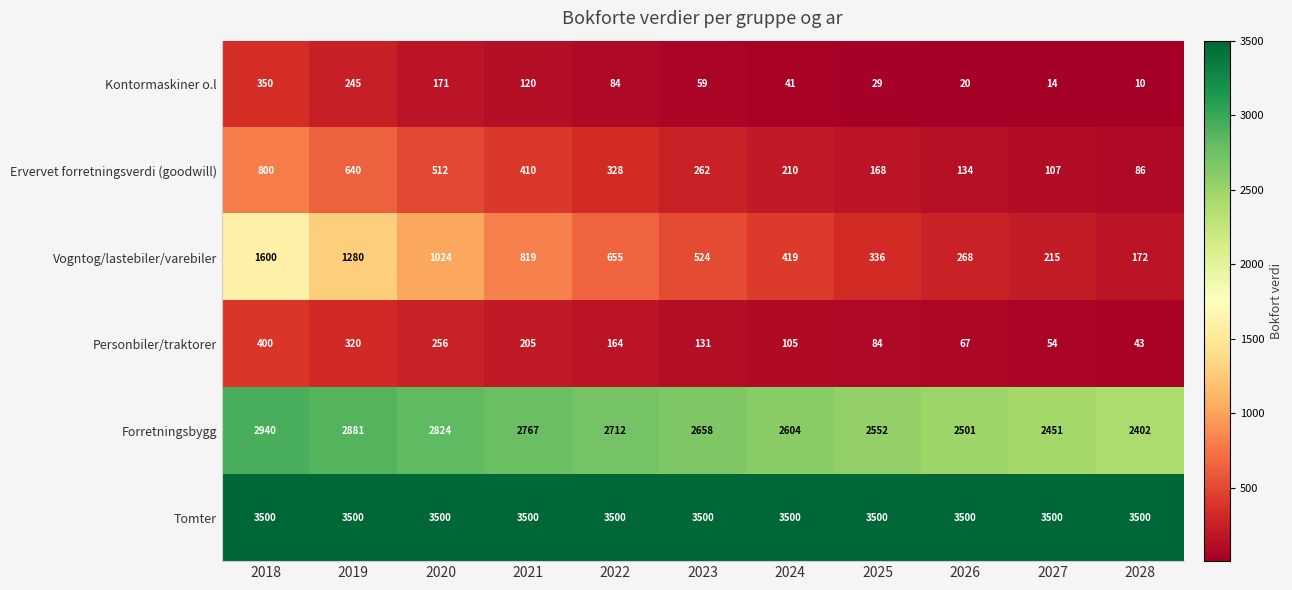

Which series has the largest total across all categories?

Tomter